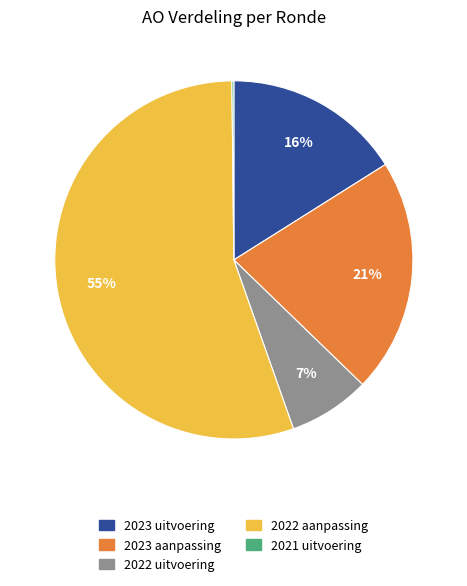

Which slice represents more than half of the pie?

2022 aanpassing